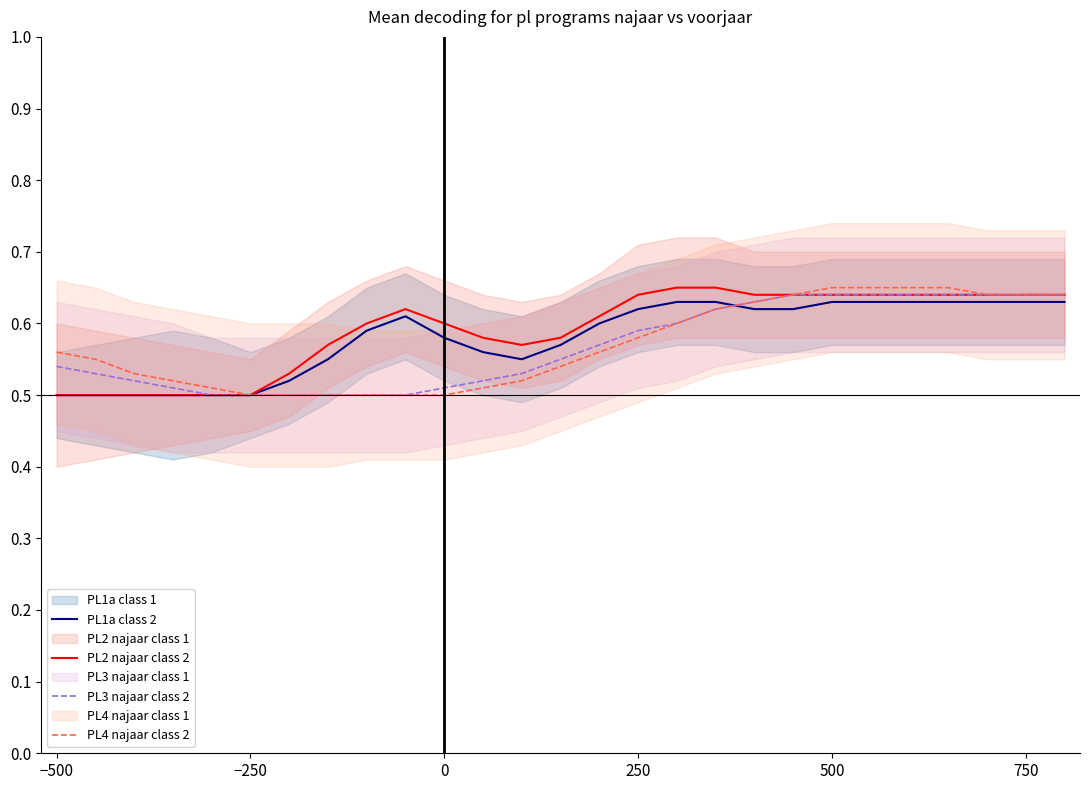

The value of PL1a class 2 at −250 is 0.5. True or false?

True